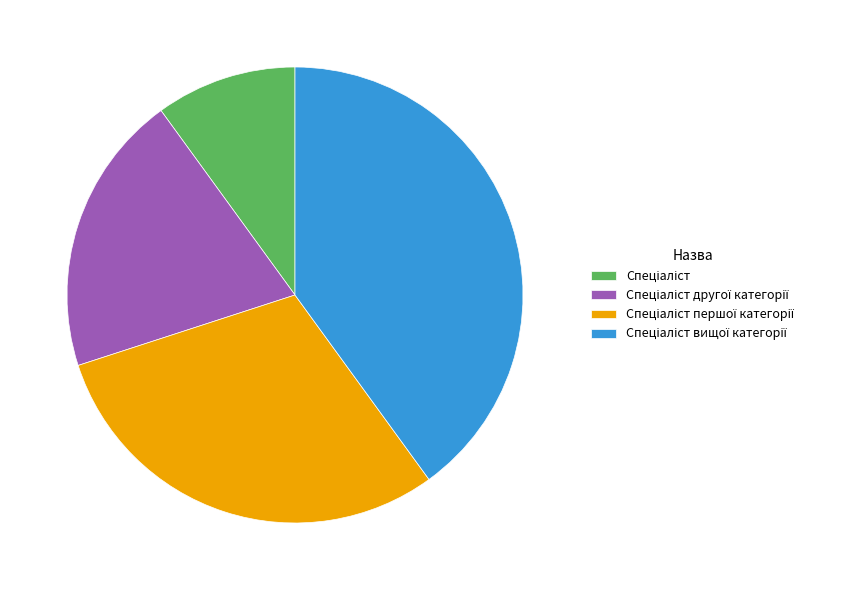

Is there any slice that represents more than half of the pie?

No